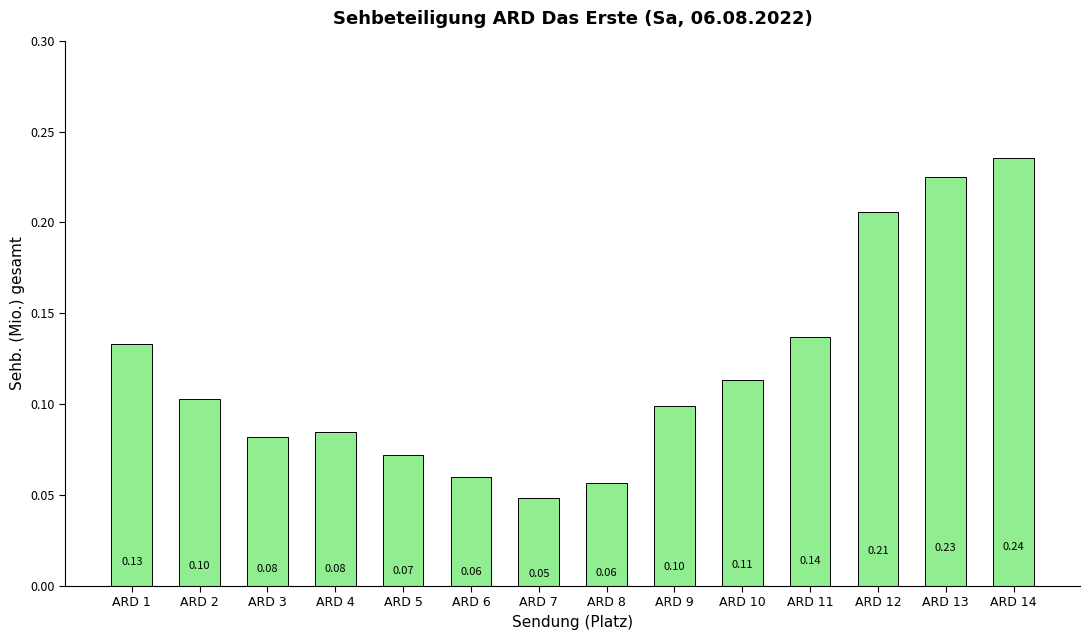

Does the chart contain stacked bars?

No